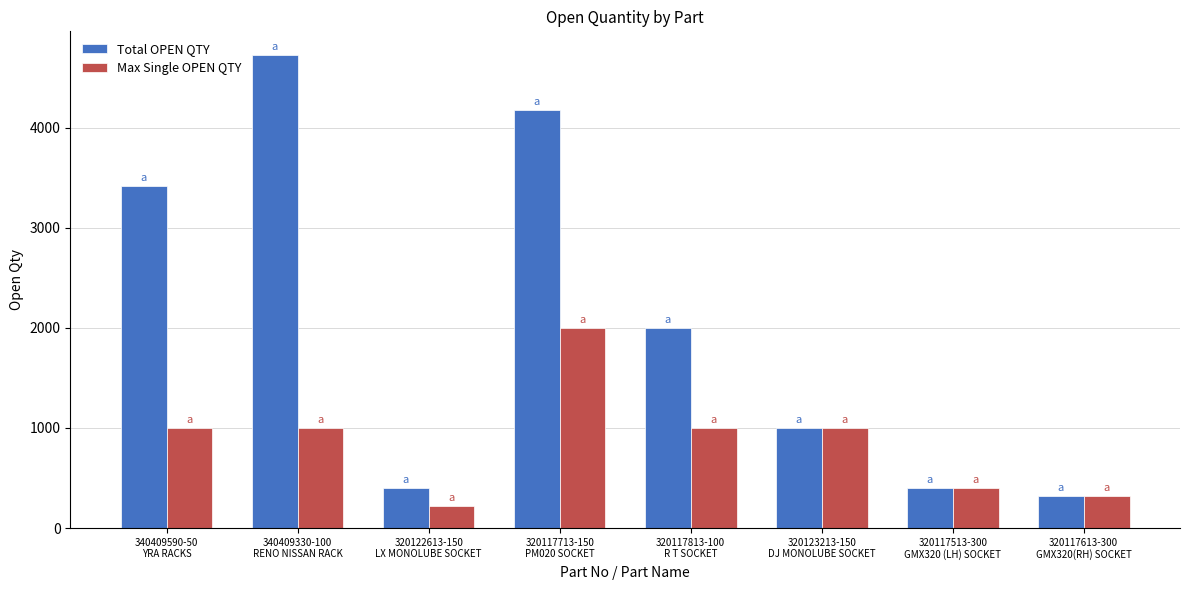

What is the spread (max minus min) of values at 340409330-100
RENO NISSAN RACK?

3725